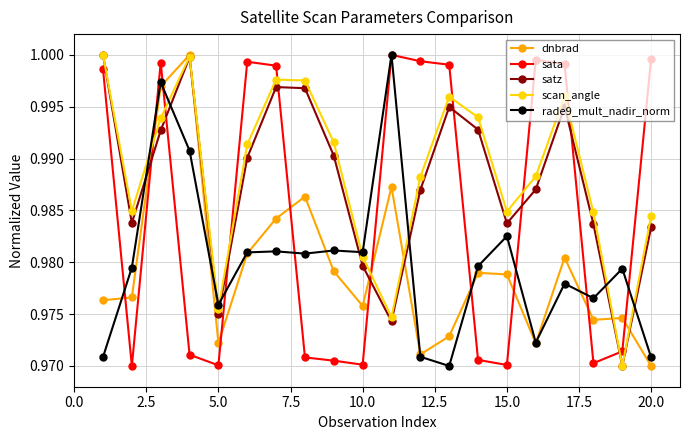

At how many categories does at least one series exceed 0?

20